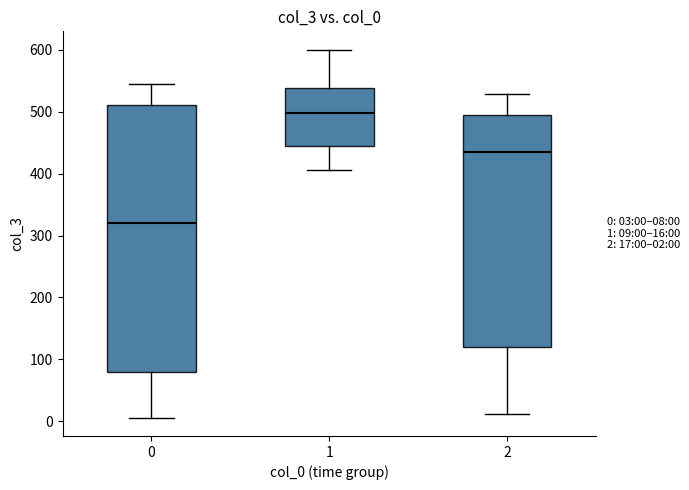

Comparing the boxes themselves (not the whiskers), which one is the tallest?

0